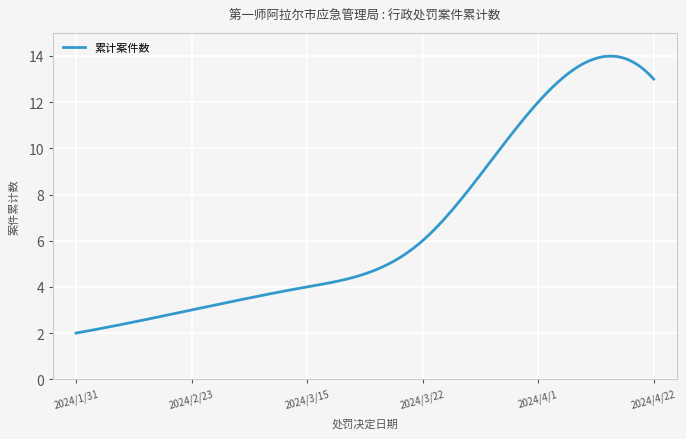

What is the maximum value shown in the chart?

14.0